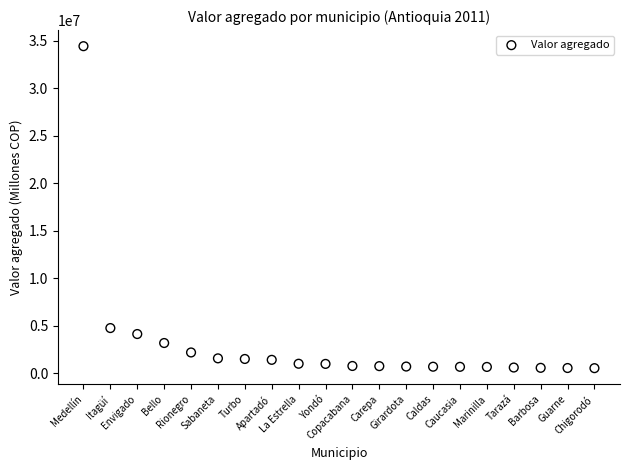

What Y value in the scatter plot is closest to 17483921?

4749037.4